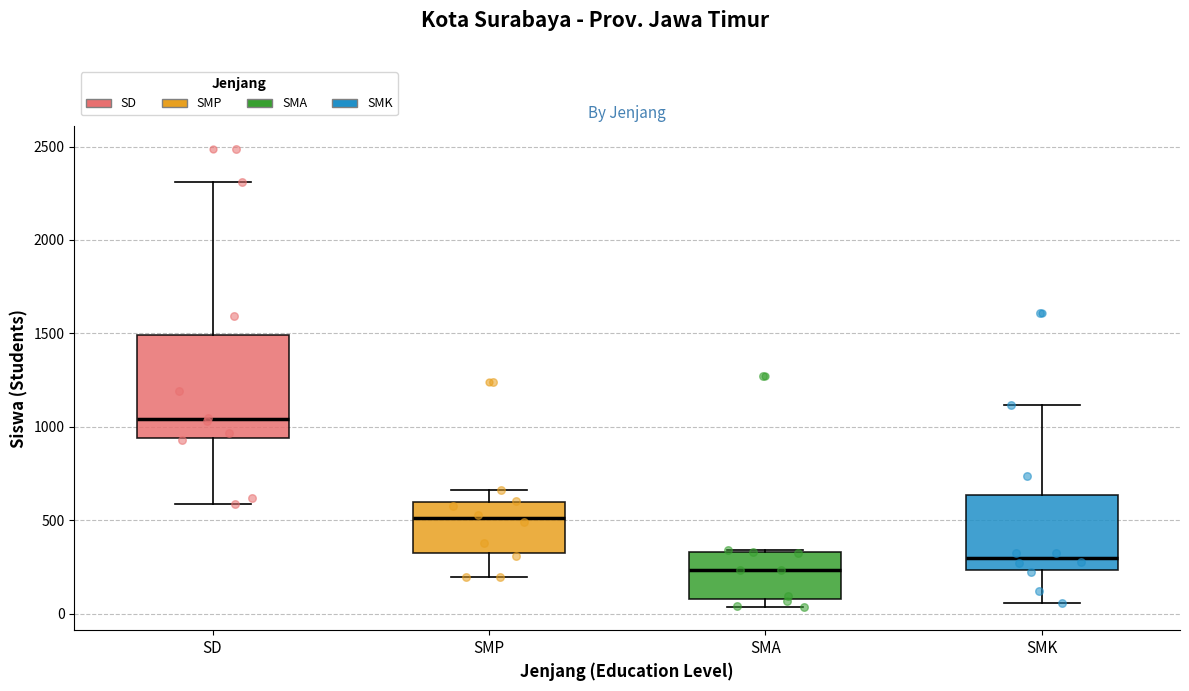

Which box has the lowest median line?

SMA